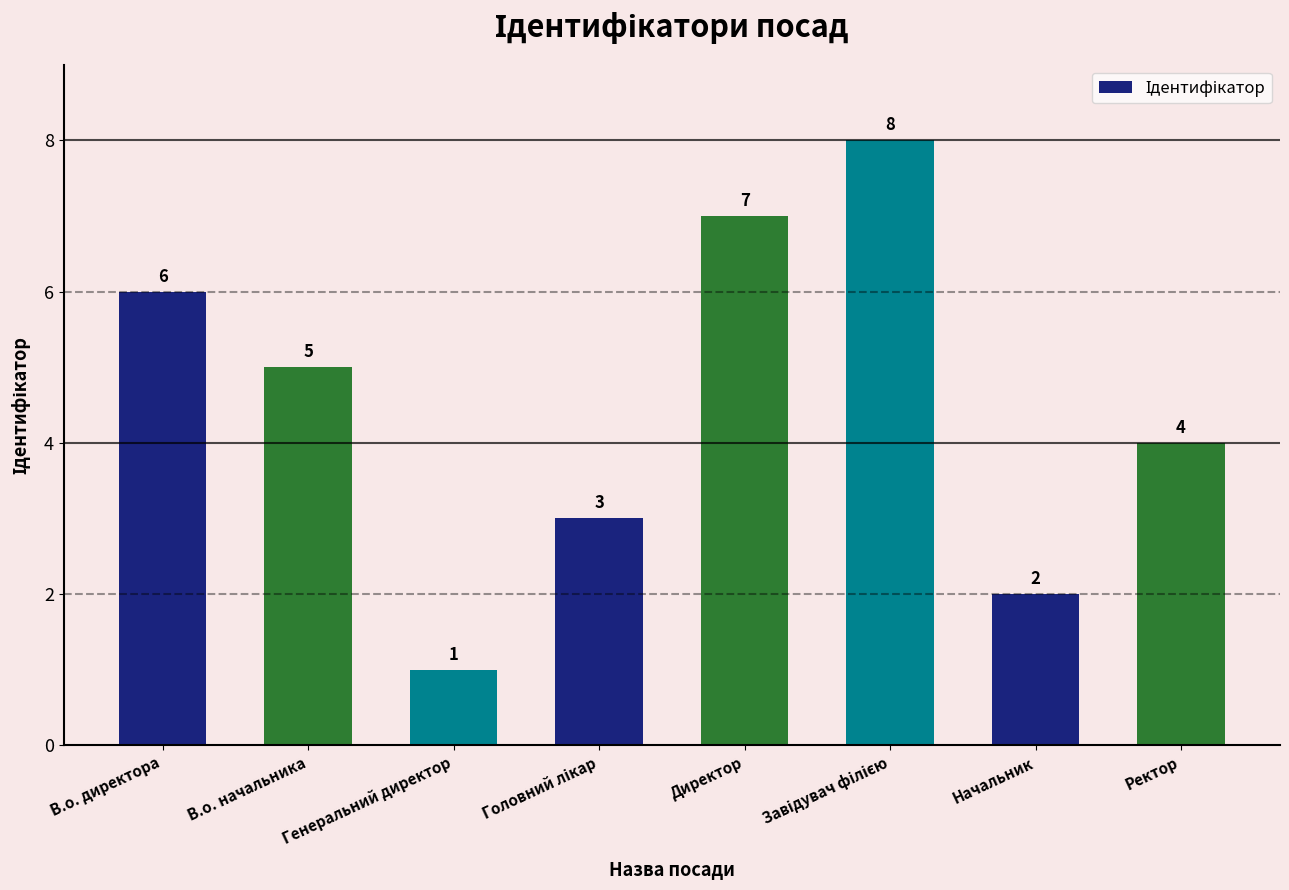

How many values are below 5?

4